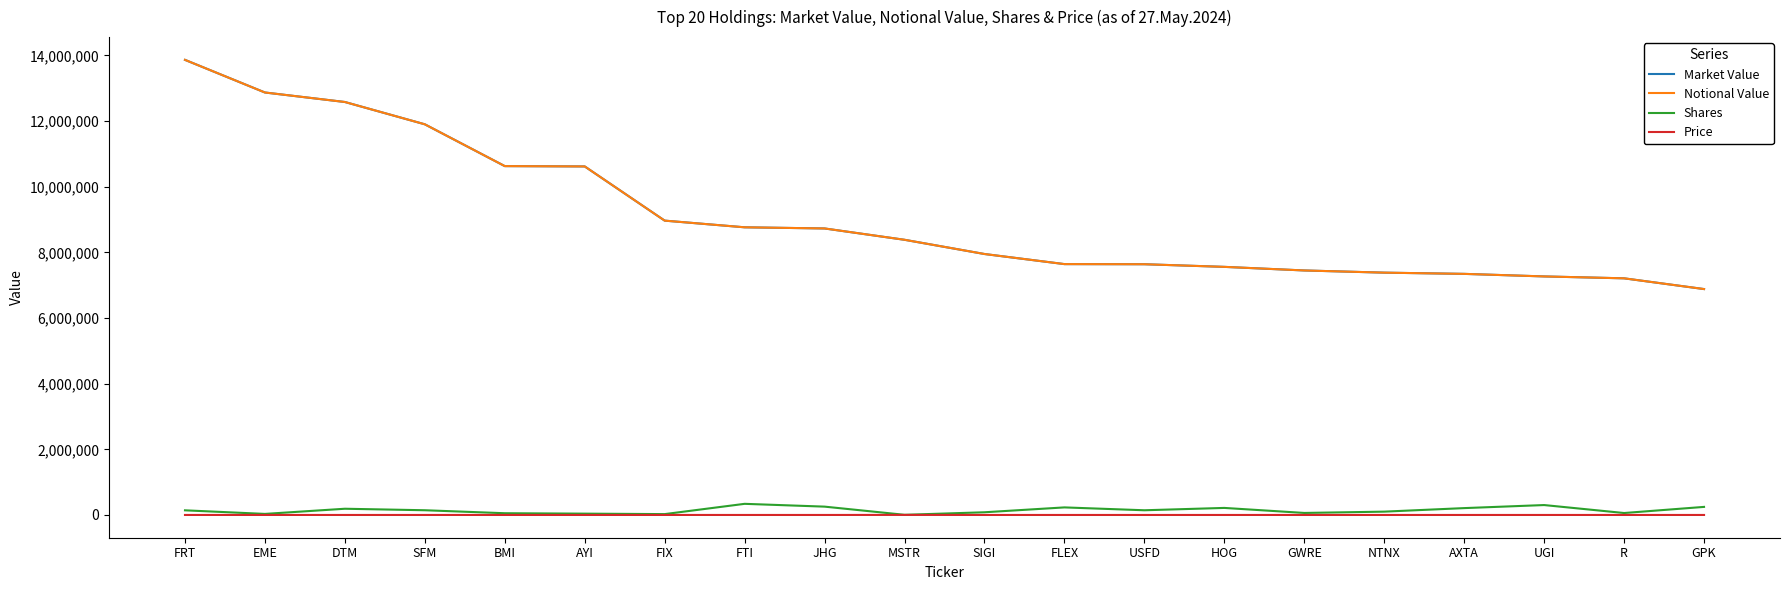

At which label is Market Value closest to 10373988?

AYI